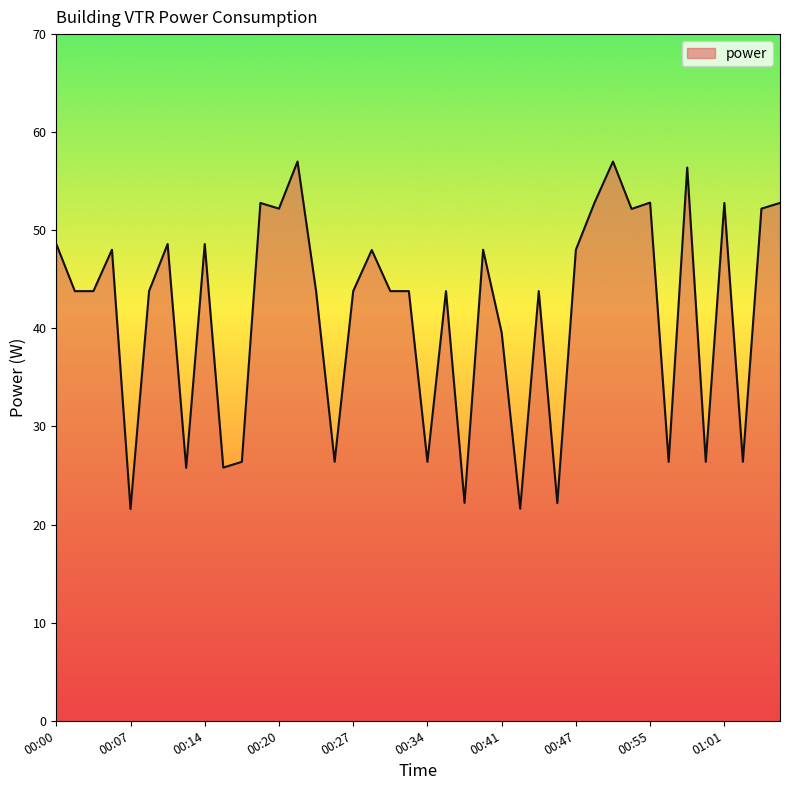

What is the maximum value shown in the chart?

57.0